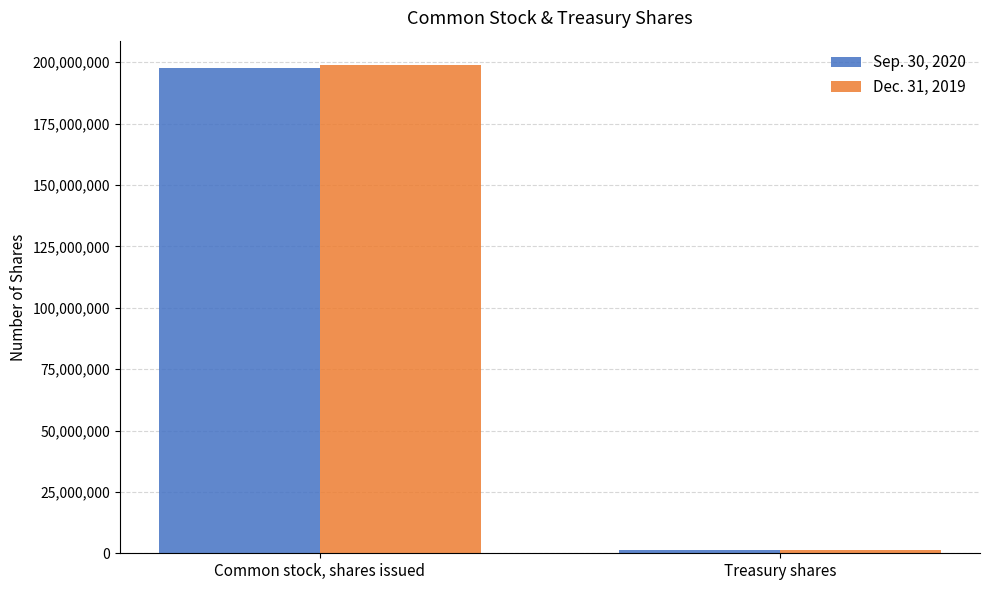

How many bars are there in each group?

2